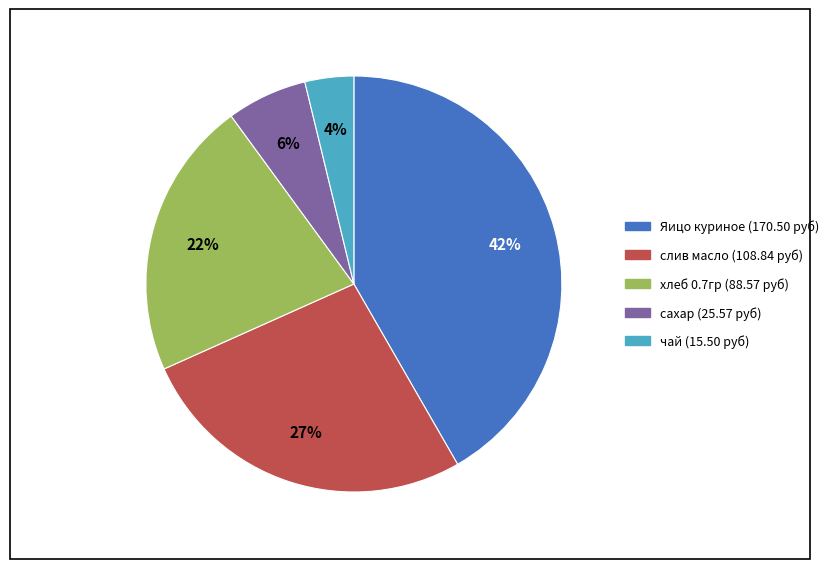

Rank the categories by value from highest to lowest.

Яицо куриное, слив масло, хлеб 0.7гр, сахар, чай